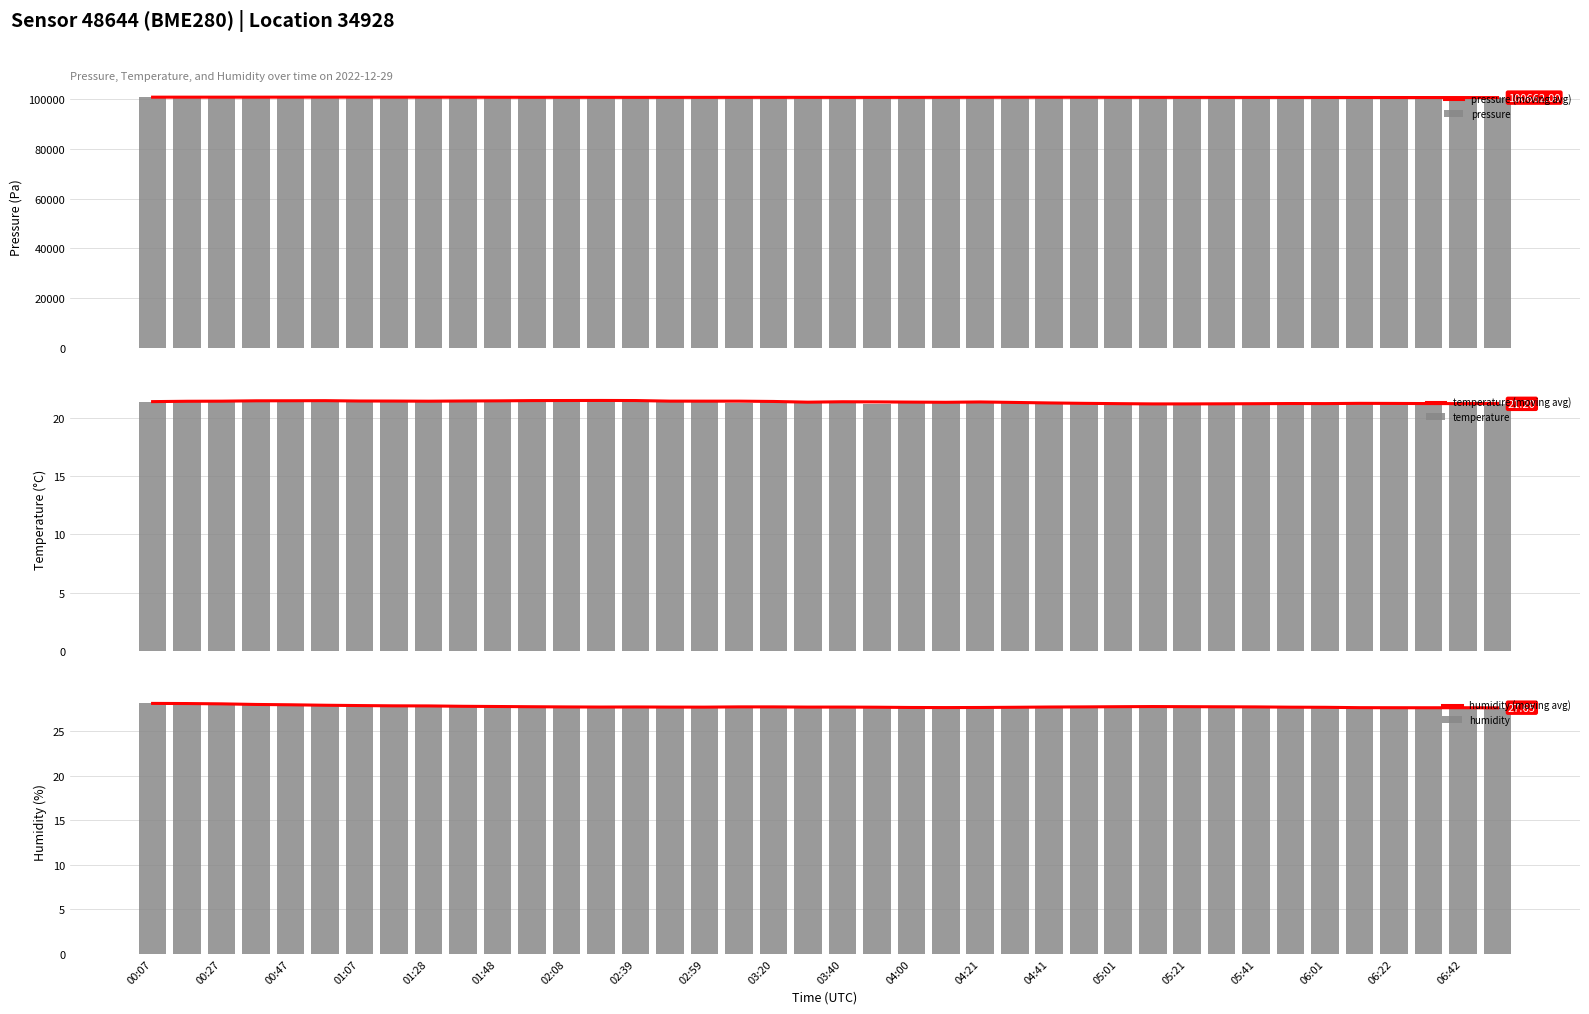

What is the average value of the pressure series?

100779